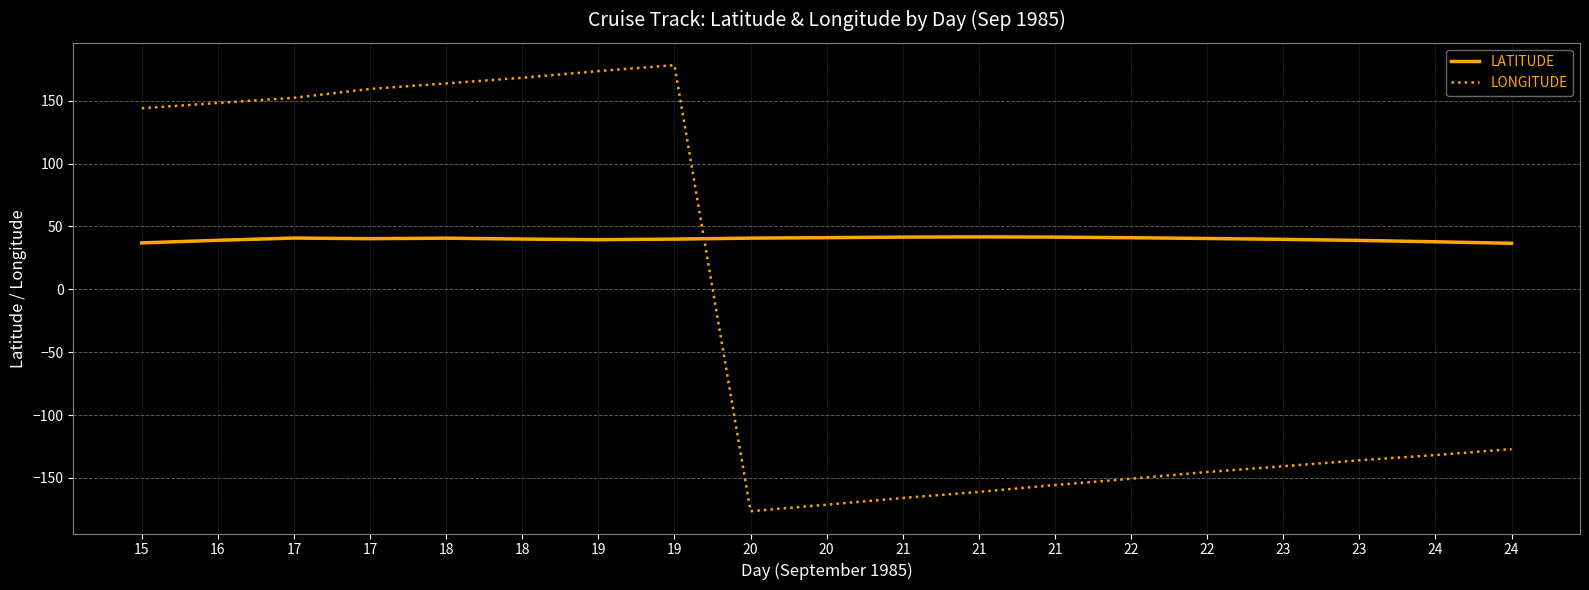

Is this an area chart (filled region under the line)?

No